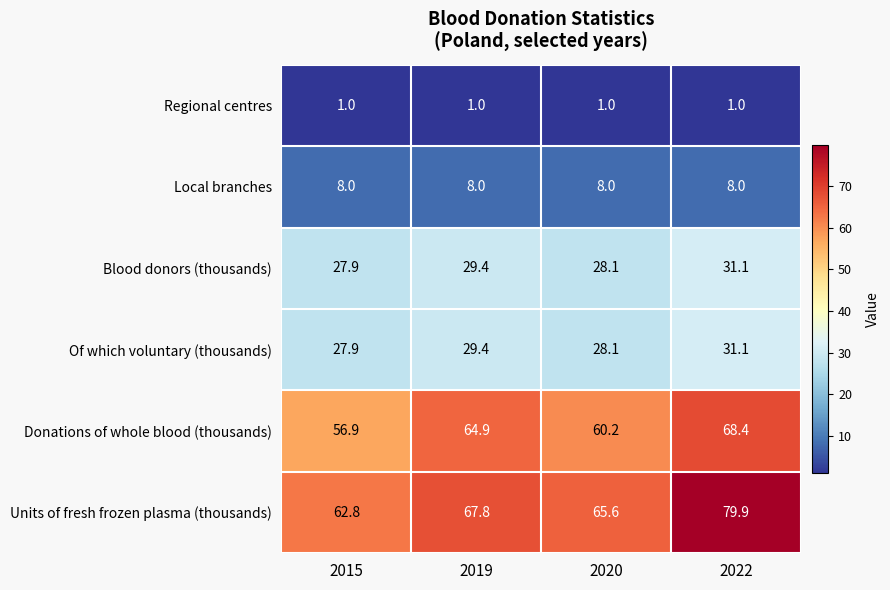

Reading left to right, what are all the values shown in this chart?

Regional centres: 1.0	1.0	1.0	1.0
Local branches: 8.0	8.0	8.0	8.0
Blood donors (thousands): 27.9	29.4	28.1	31.1
Of which voluntary (thousands): 27.9	29.4	28.1	31.1
Donations of whole blood (thousands): 56.9	64.9	60.2	68.4
Units of fresh frozen plasma (thousands): 62.8	67.8	65.6	79.9